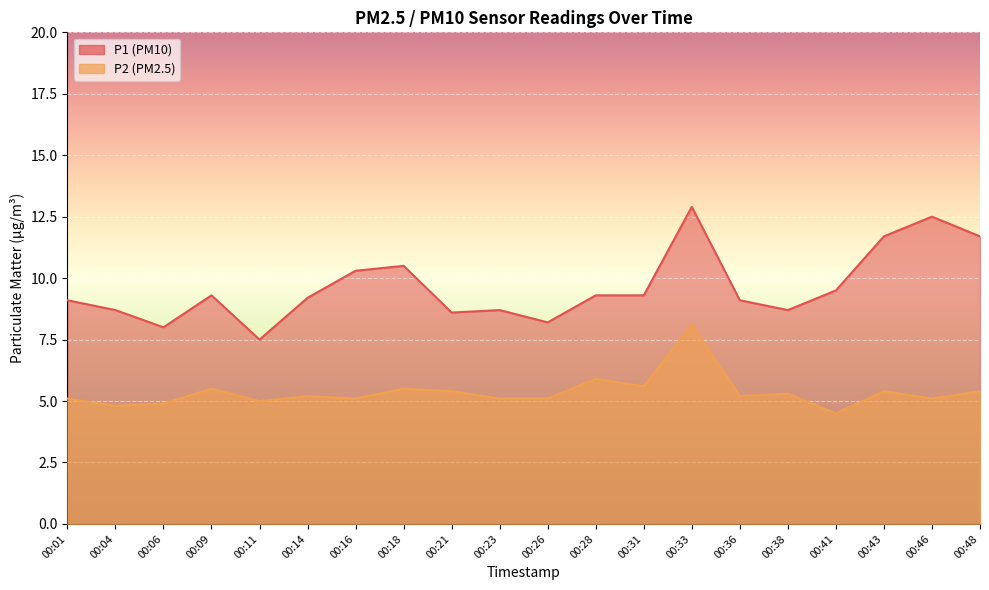

How many lines are shown in the chart?

2